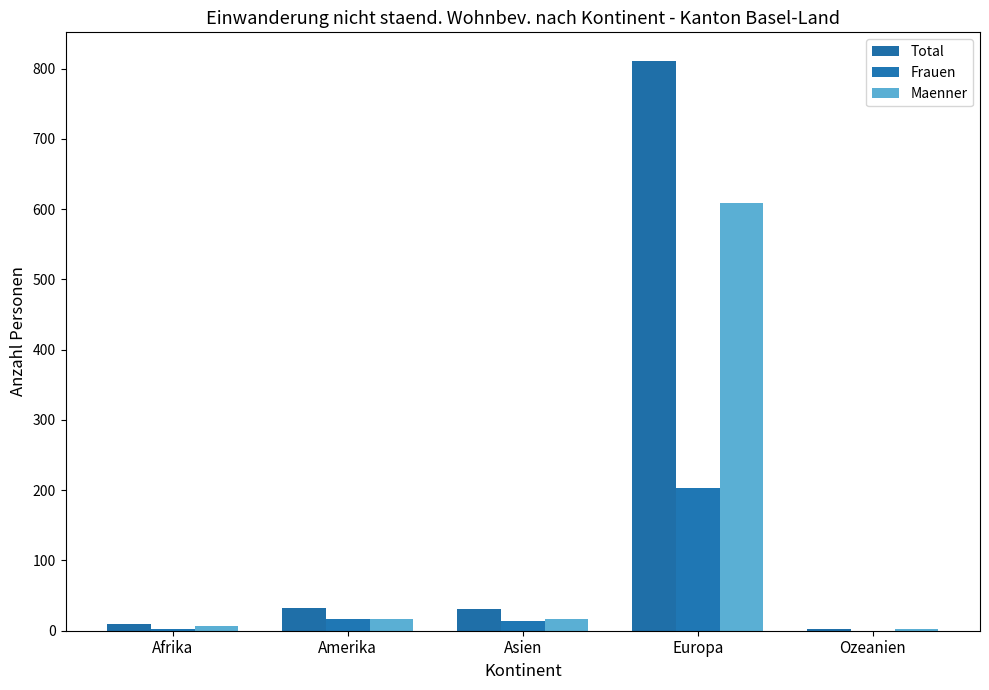

Are the bars grouped side by side (vs. stacked)?

Yes